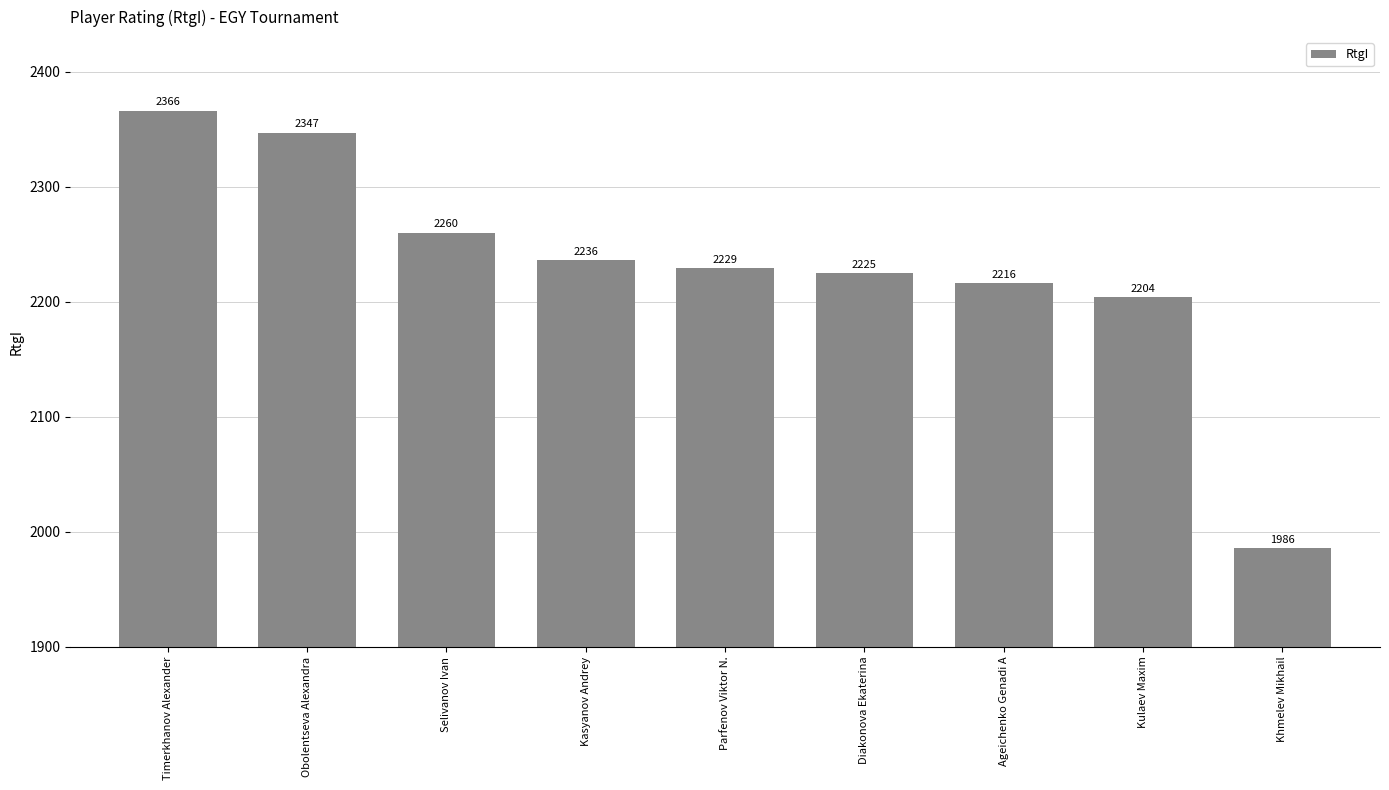

How many distinct data groups are displayed?

1